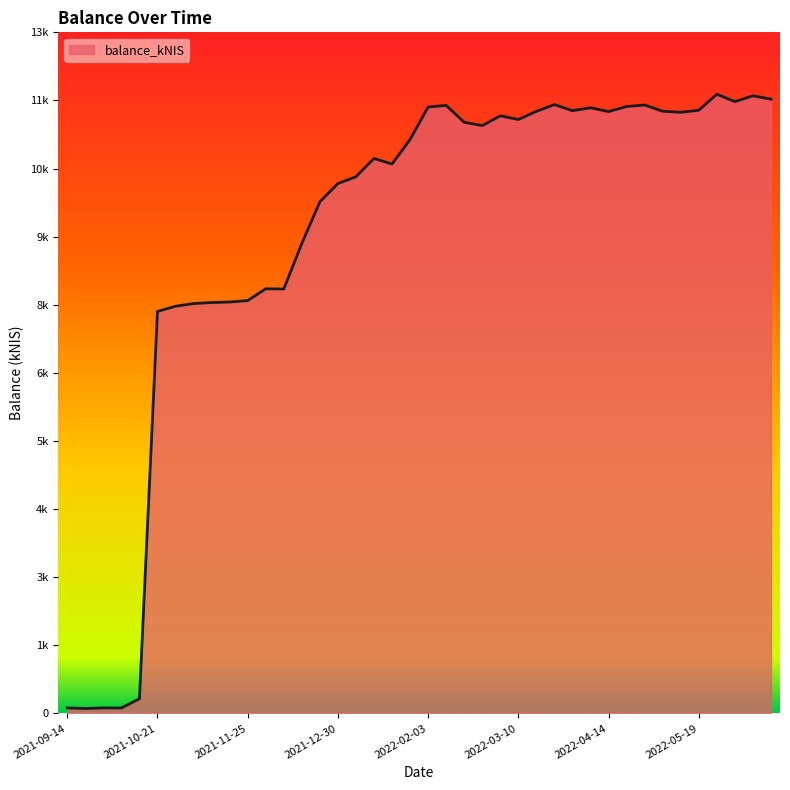

Is this an area chart (filled region under the line)?

Yes